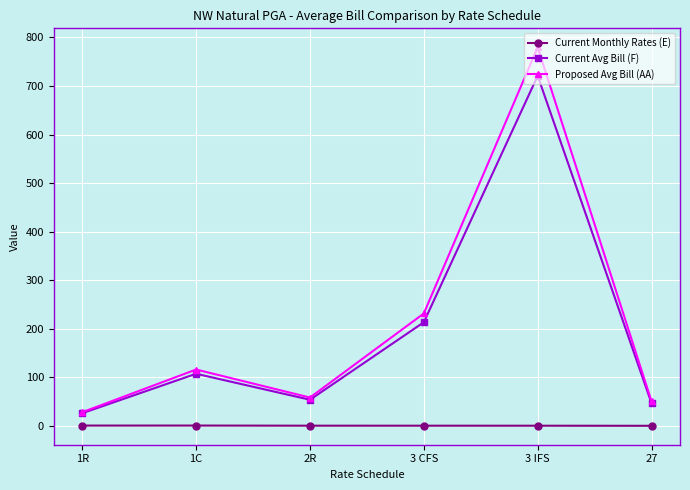

Is the value of Proposed Avg Bill (AA) at 1R greater than the value of Current Avg Bill (F) at 2R?

No